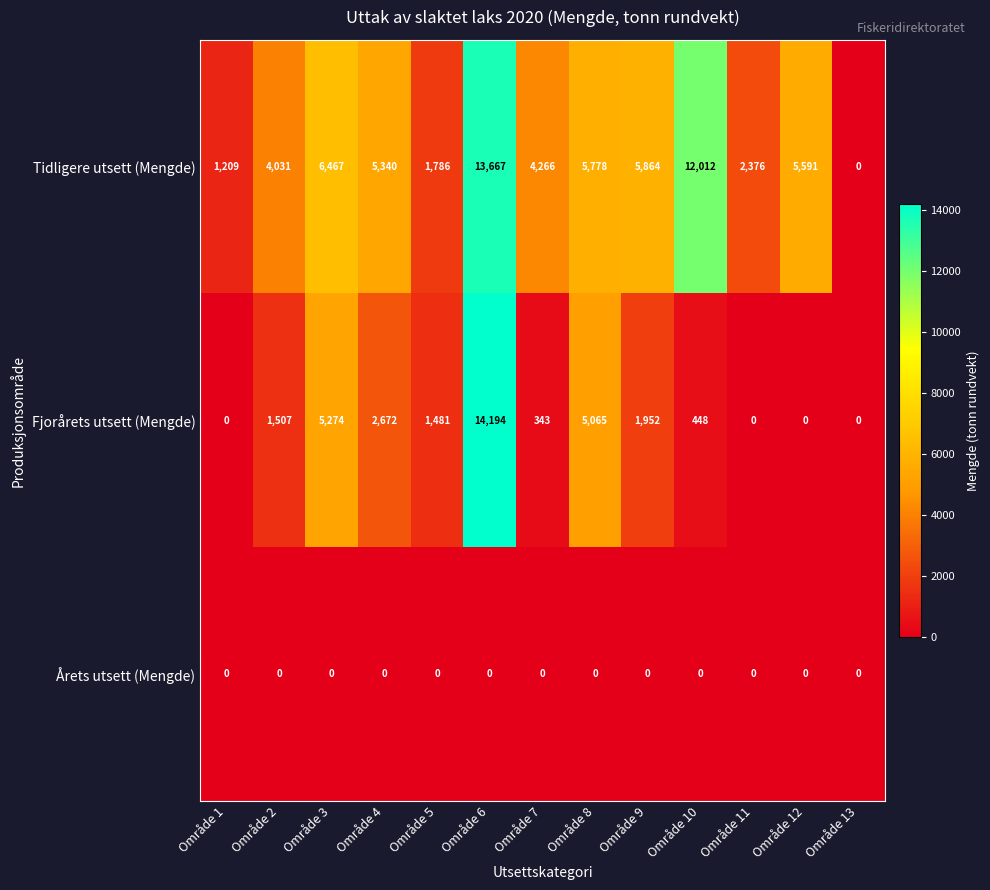

The Tidligere utsett (Mengde) series shows 6467 at Område 3. True or false?

True